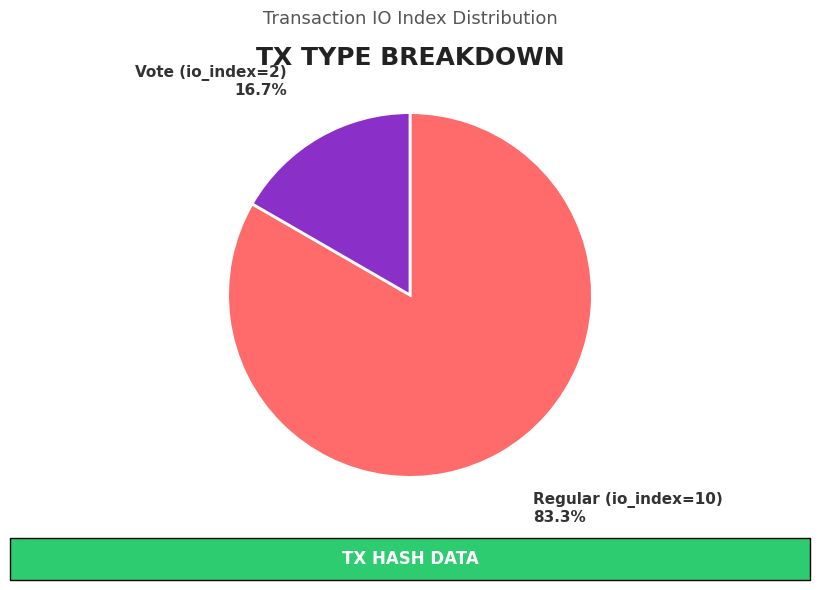

Is there a majority slice in this chart?

Yes